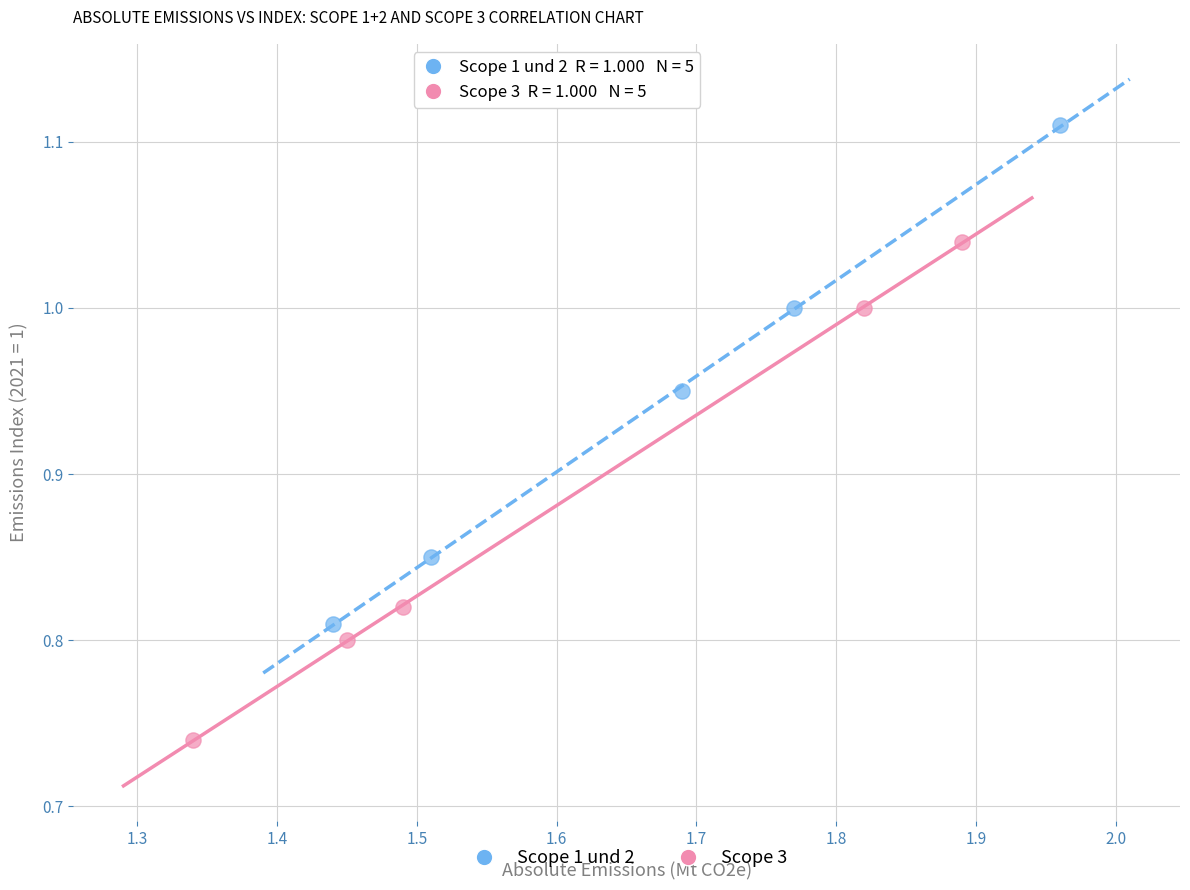

Which series reaches the maximum Y coordinate?

Scope 1 und 2